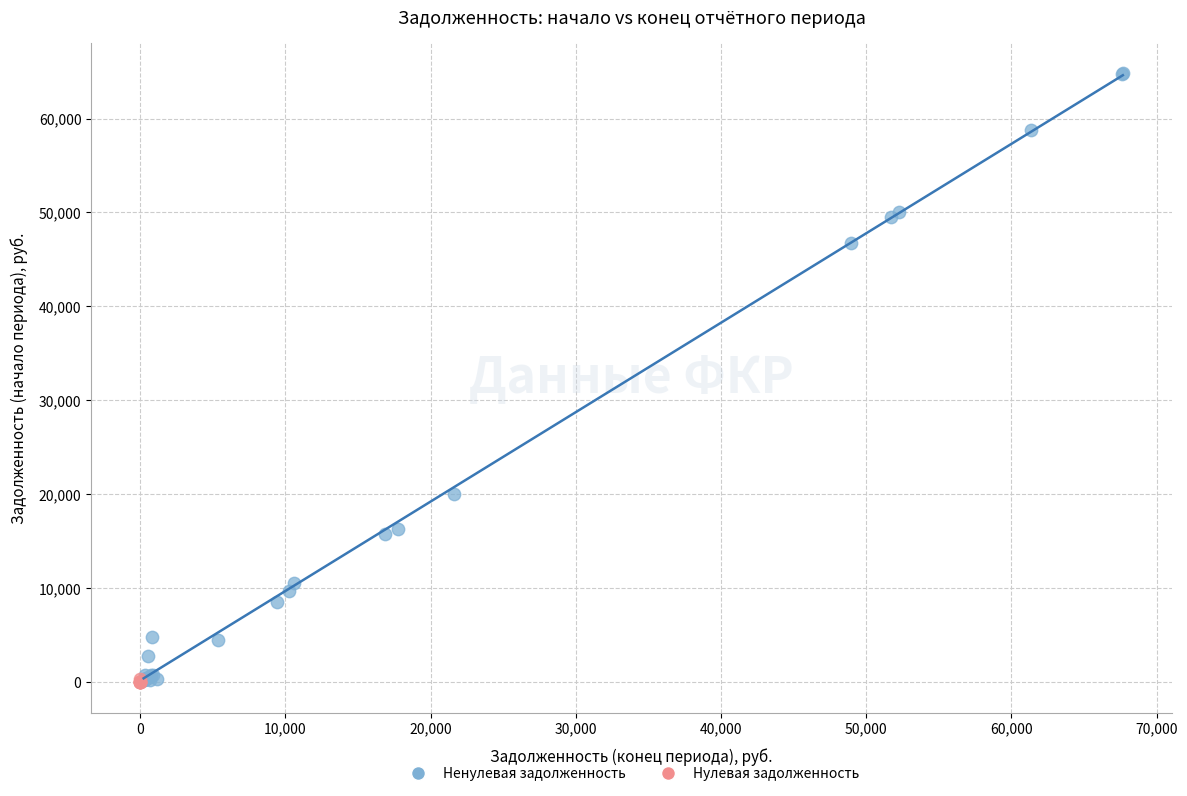

Which series has the widest spread of Y values?

Ненулевая задолженность